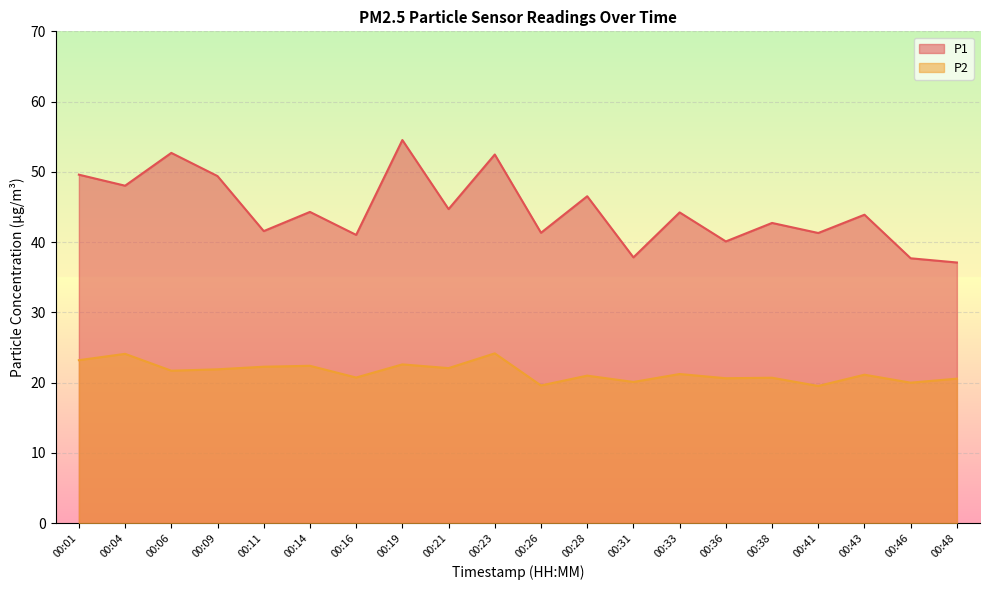

In P1, how many points are lower than both neighbors (excluding endpoints)?

8